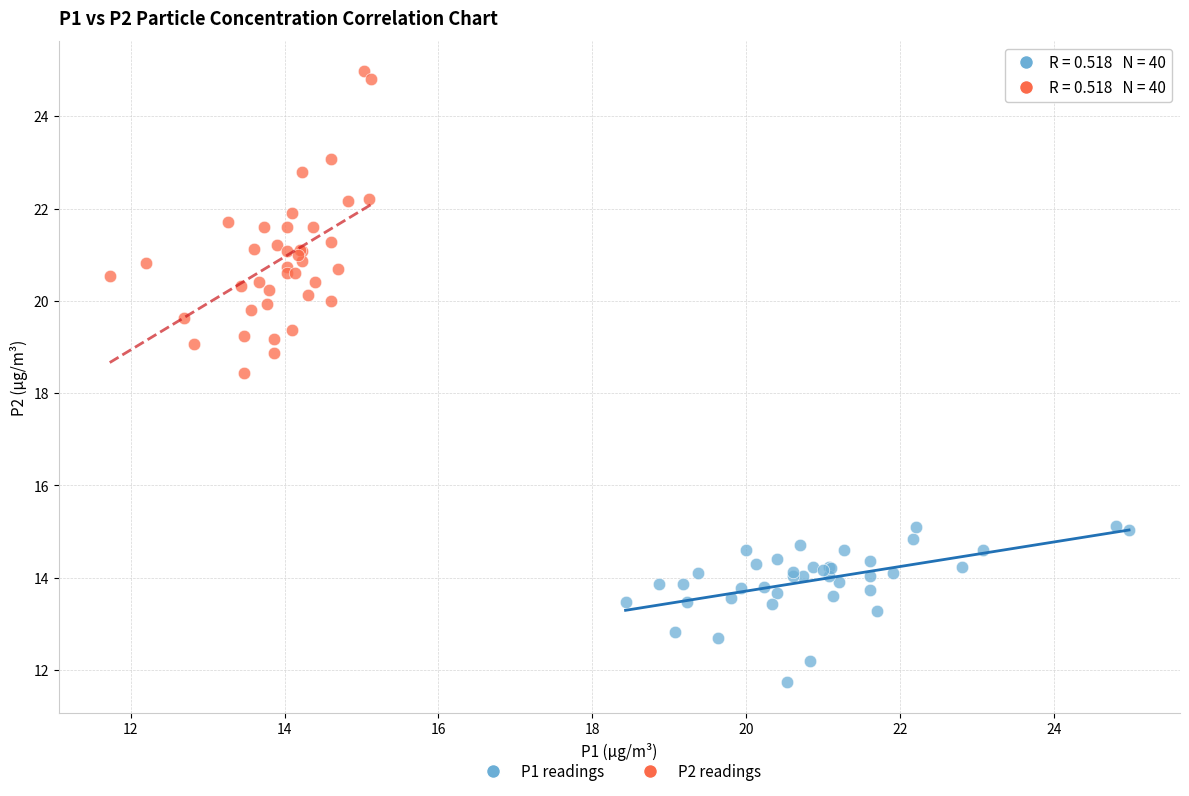

Which series contains the lowest Y value?

P1 readings